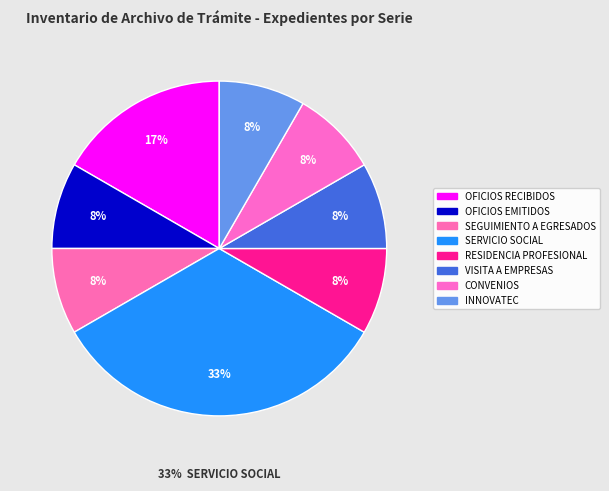

Does SEGUIMIENTO A EGRESADOS represent more than half of the total?

No